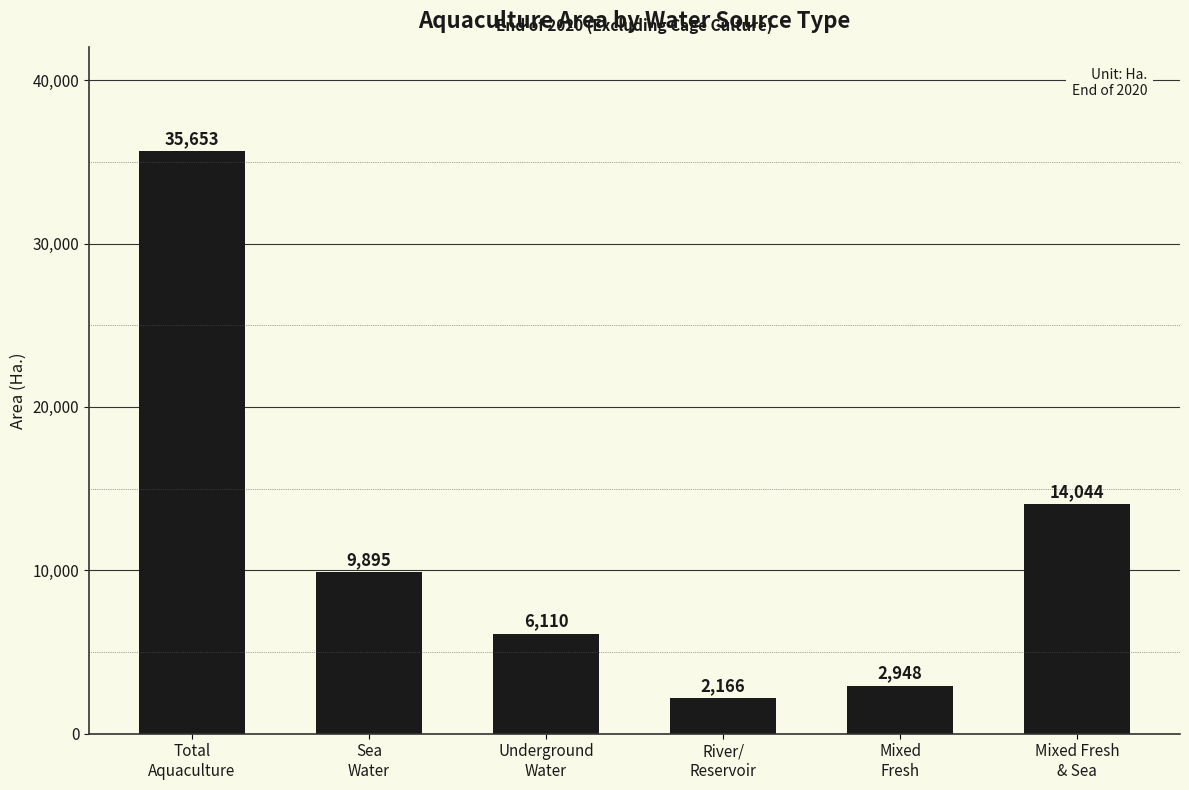

What is the value of the 6th bar from the left?

14043.7